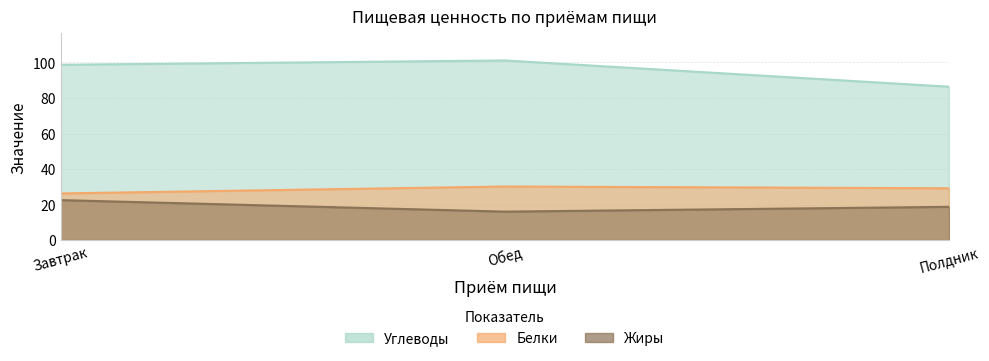

True or false: Белки has a value of 26.3 at Завтрак.

True